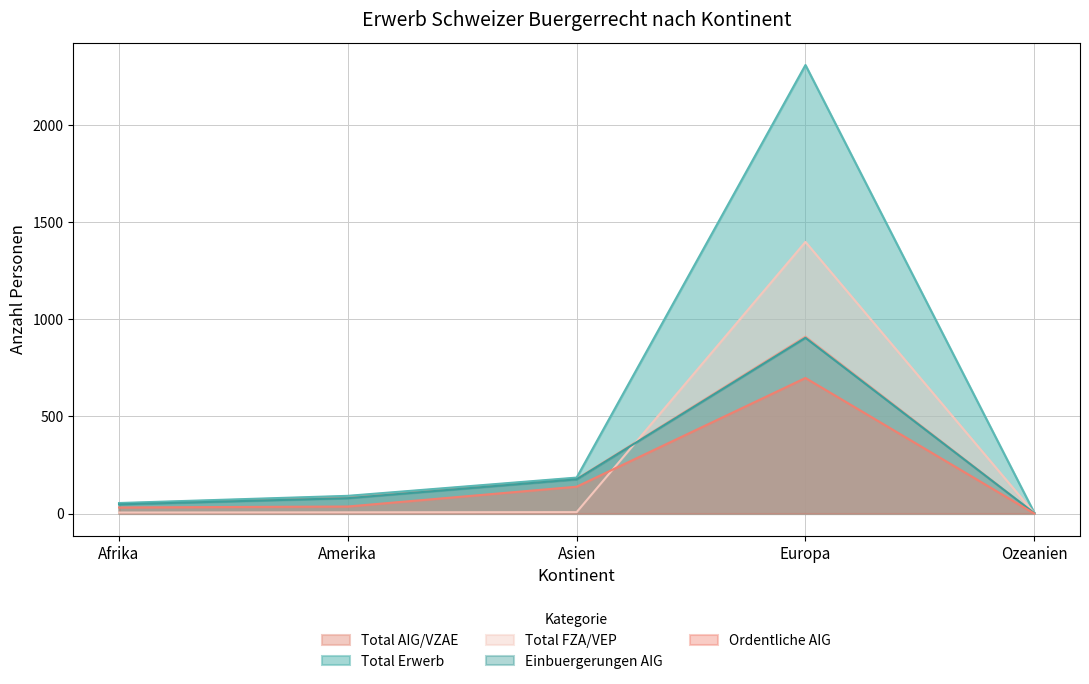

At which category is the sum across all series the highest?

Europa